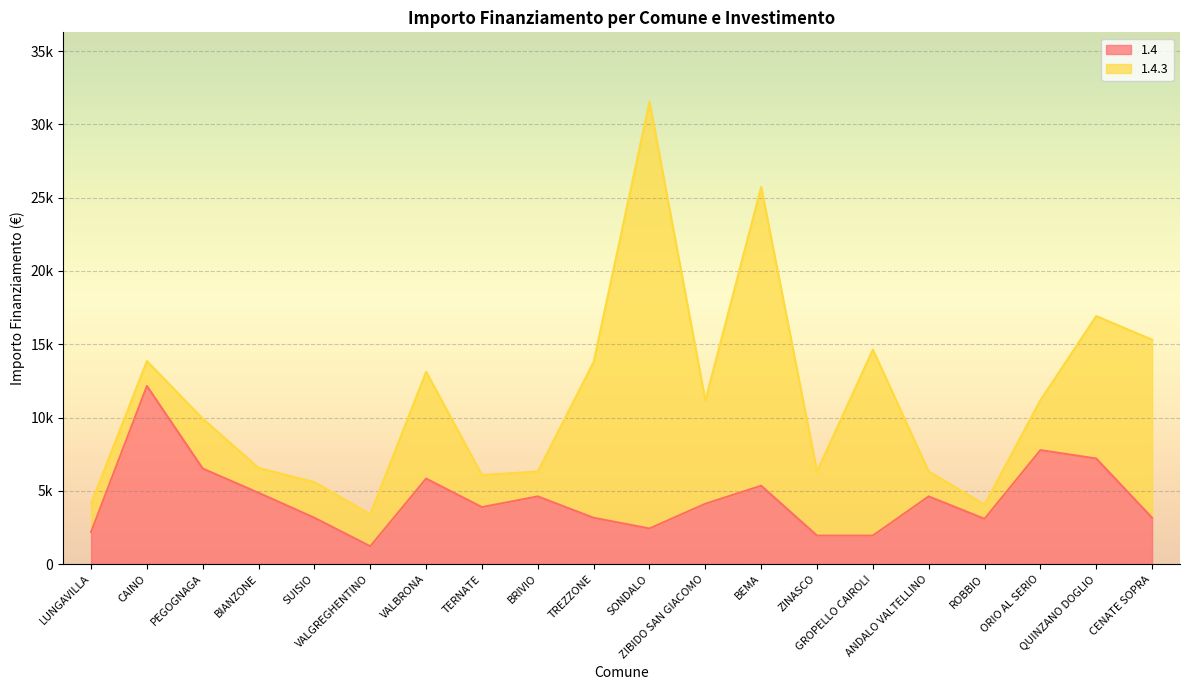

What is the difference between the values at VALBRONA and ORIO AL SERIO?

1944